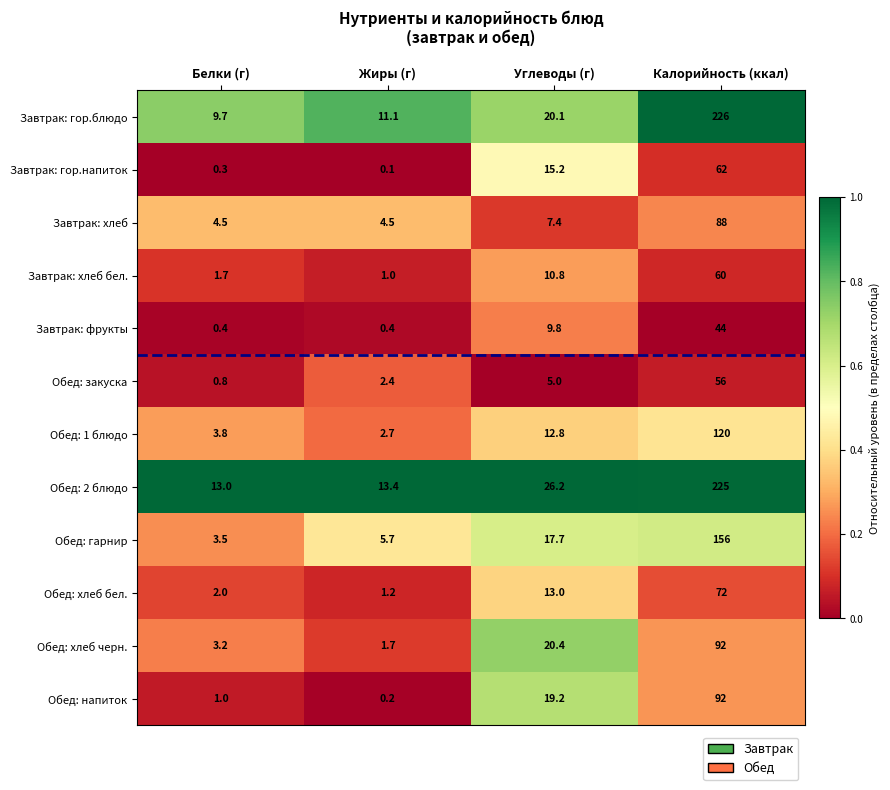

Which series has the widest spread of values?

Завтрак: гор.блюдо